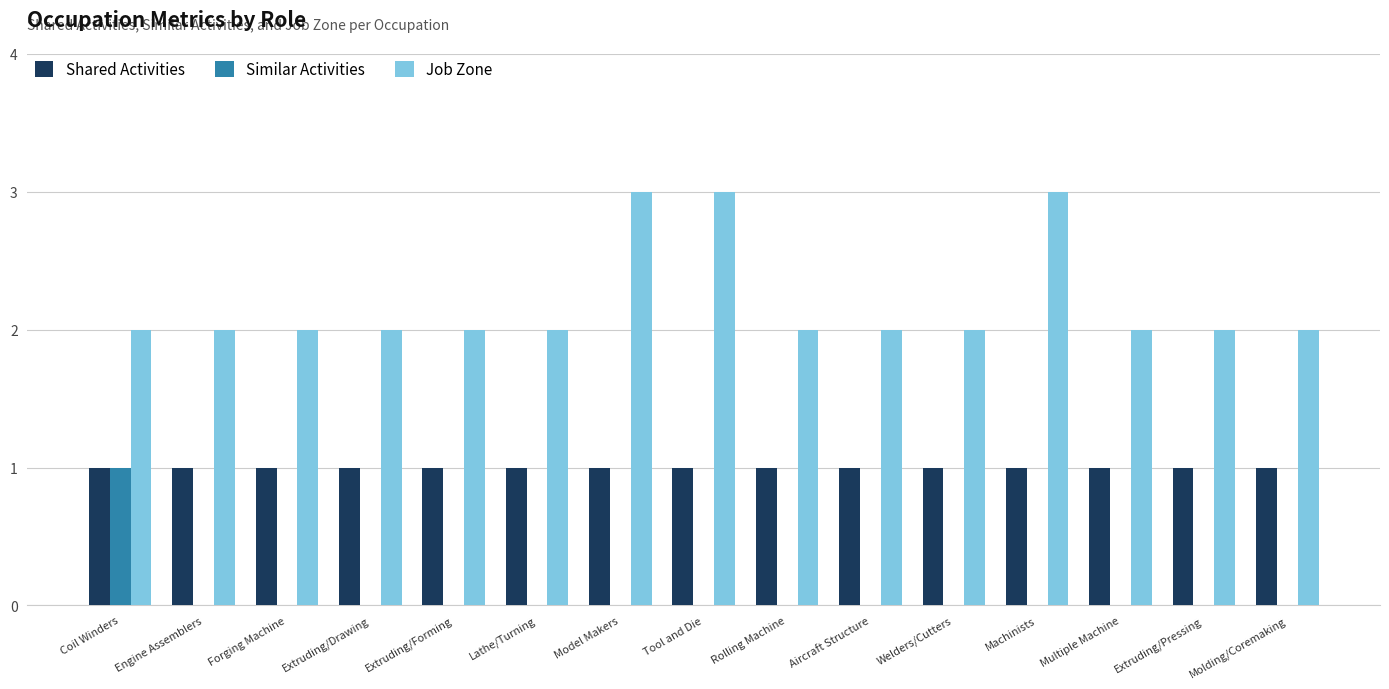

Which series has the largest total across all categories?

Job Zone